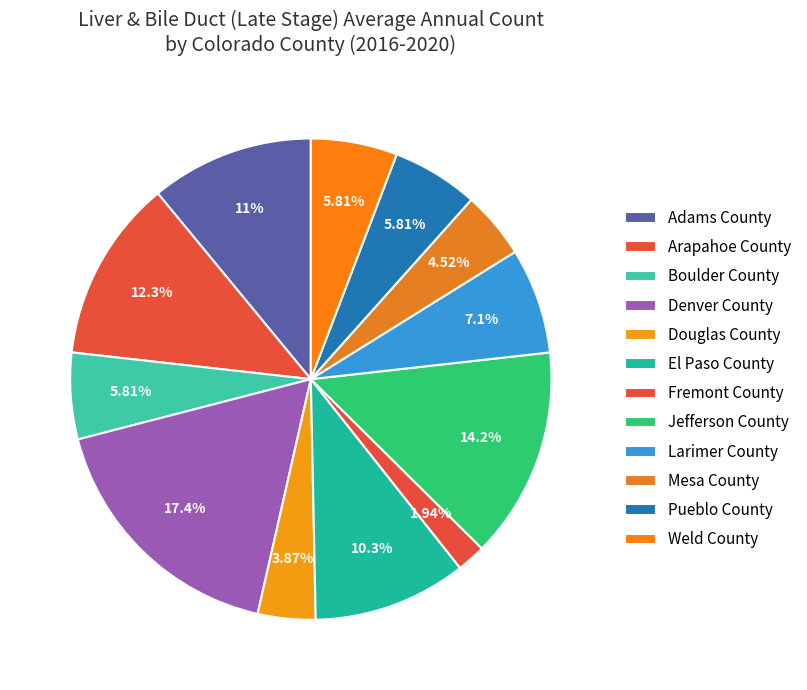

Which category has the biggest portion of the pie?

Denver County